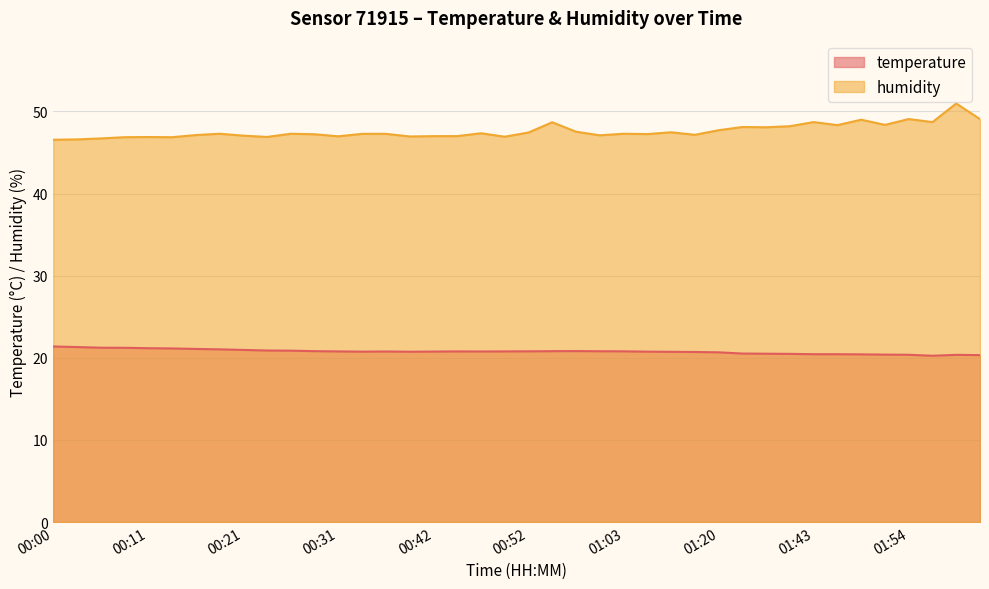

Is it true that humidity equals 75.0 at 01:51?

False